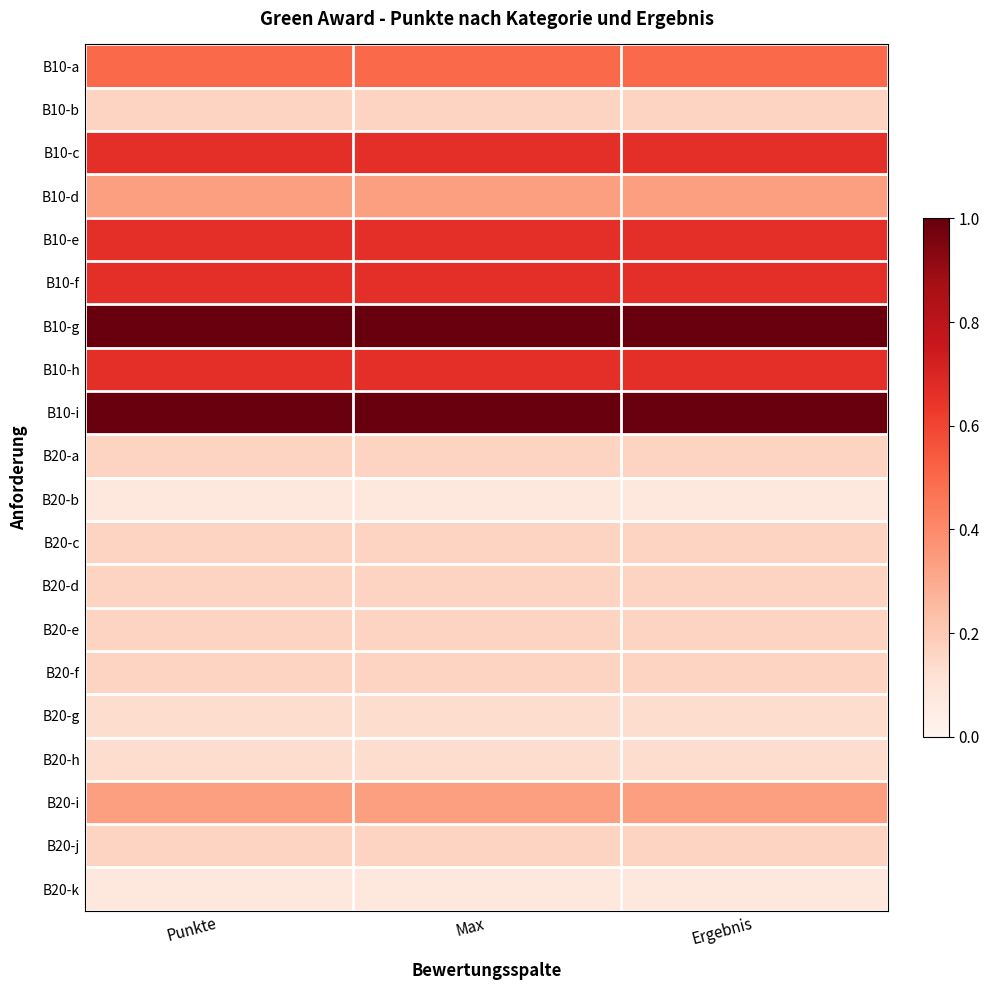

Reading left to right, what are all the values shown in this chart?

B10-a: Punkte=0.5	Max=0.5	Ergebnis=0.5
B10-b: Punkte=0.2	Max=0.2	Ergebnis=0.2
B10-c: Punkte=0.7	Max=0.7	Ergebnis=0.7
B10-d: Punkte=0.3	Max=0.3	Ergebnis=0.3
B10-e: Punkte=0.7	Max=0.7	Ergebnis=0.7
B10-f: Punkte=0.7	Max=0.7	Ergebnis=0.7
B10-g: Punkte=1.0	Max=1.0	Ergebnis=1.0
B10-h: Punkte=0.7	Max=0.7	Ergebnis=0.7
B10-i: Punkte=1.0	Max=1.0	Ergebnis=1.0
B20-a: Punkte=0.2	Max=0.2	Ergebnis=0.2
B20-b: Punkte=0.1	Max=0.1	Ergebnis=0.1
B20-c: Punkte=0.2	Max=0.2	Ergebnis=0.2
B20-d: Punkte=0.2	Max=0.2	Ergebnis=0.2
B20-e: Punkte=0.2	Max=0.2	Ergebnis=0.2
B20-f: Punkte=0.2	Max=0.2	Ergebnis=0.2
B20-g: Punkte=0.1	Max=0.1	Ergebnis=0.1
B20-h: Punkte=0.1	Max=0.1	Ergebnis=0.1
B20-i: Punkte=0.3	Max=0.3	Ergebnis=0.3
B20-j: Punkte=0.2	Max=0.2	Ergebnis=0.2
B20-k: Punkte=0.1	Max=0.1	Ergebnis=0.1